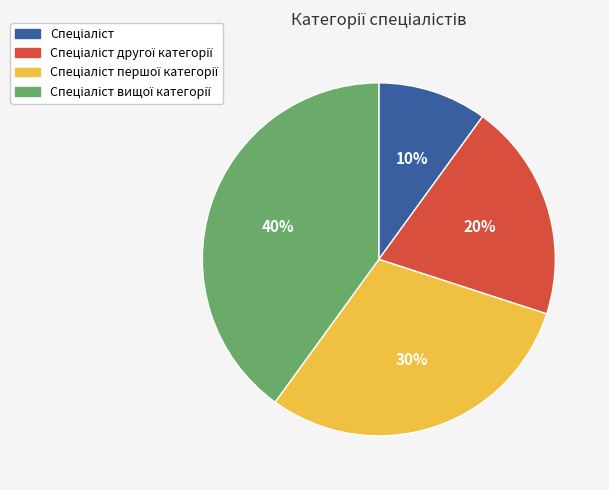

To the nearest percent, what is the difference between the largest and smallest slice percentages?

30%